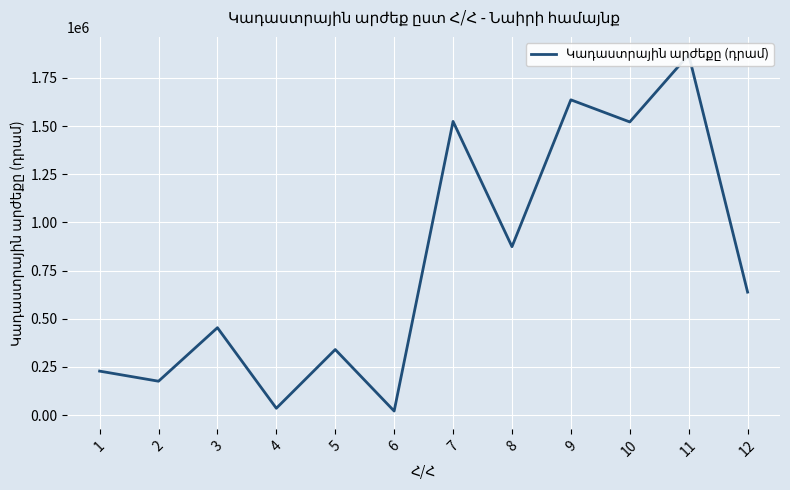

Rank the categories by value from lowest to highest.

6, 4, 2, 1, 5, 3, 12, 8, 10, 7, 9, 11